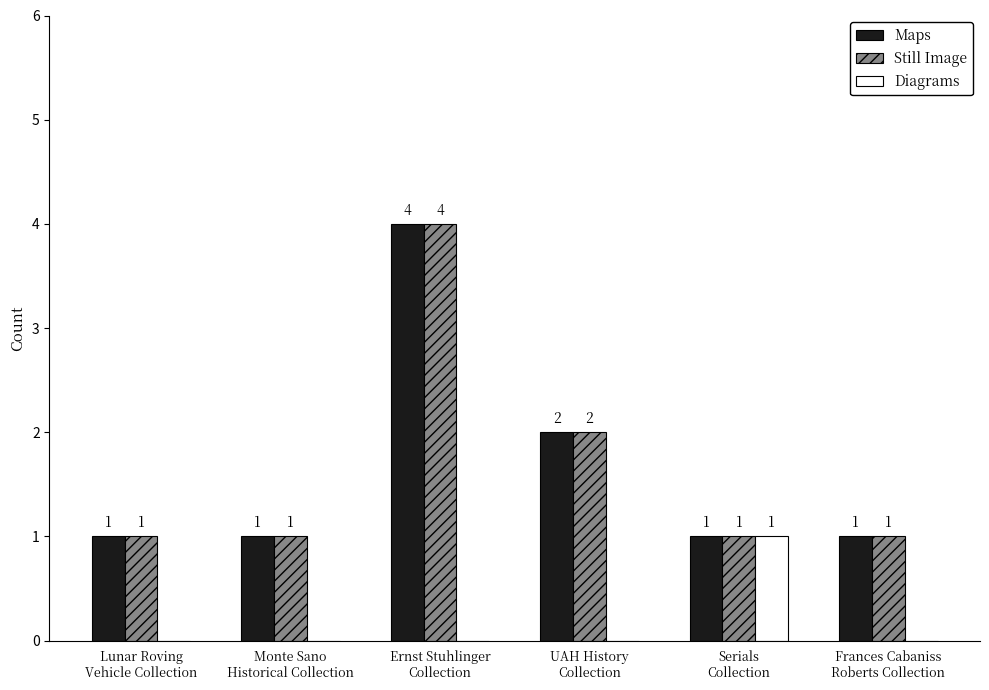

Reading right to left, extract all data points from this chart.

Maps: Frances Cabaniss
Roberts Collection=1	Serials
Collection=1	UAH History
Collection=2	Ernst Stuhlinger
Collection=4	Monte Sano
Historical Collection=1	Lunar Roving
Vehicle Collection=1
Still Image: Frances Cabaniss
Roberts Collection=1	Serials
Collection=1	UAH History
Collection=2	Ernst Stuhlinger
Collection=4	Monte Sano
Historical Collection=1	Lunar Roving
Vehicle Collection=1
Diagrams: Frances Cabaniss
Roberts Collection=0	Serials
Collection=1	UAH History
Collection=0	Ernst Stuhlinger
Collection=0	Monte Sano
Historical Collection=0	Lunar Roving
Vehicle Collection=0